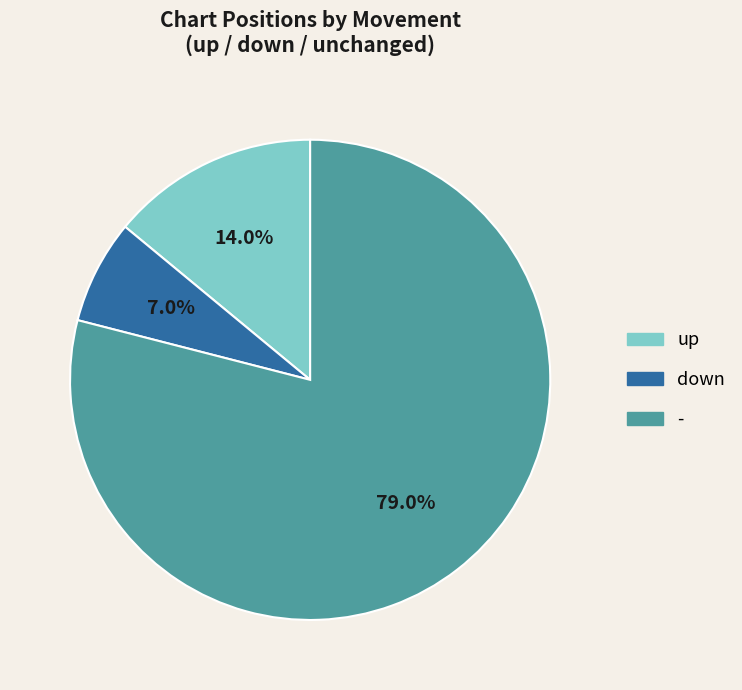

To the nearest percent, what percentage of the pie is down?

7%